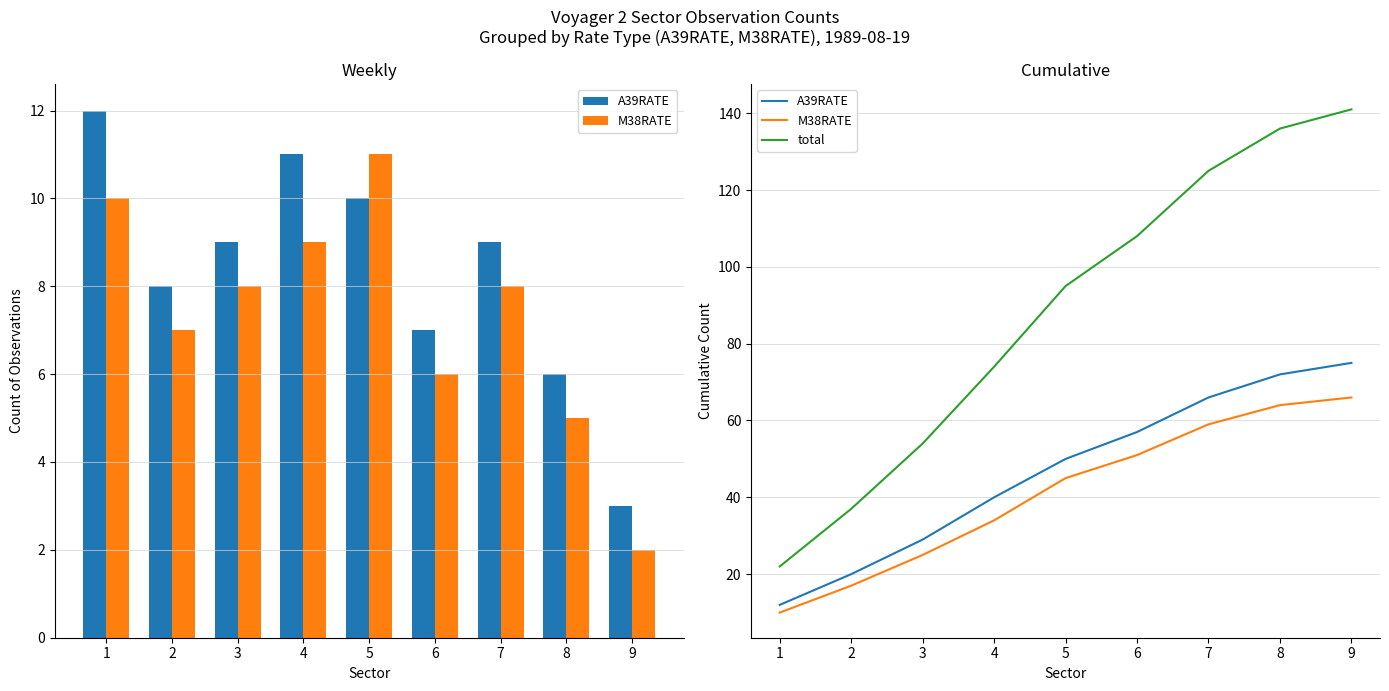

What is the difference between the maximum and minimum values in the M38RATE series?

56